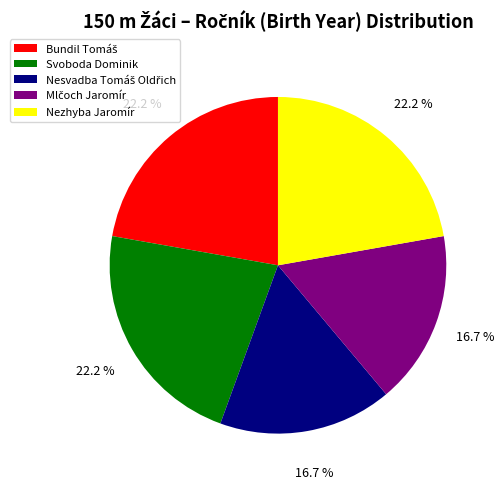

Does Nezhyba Jaromír represent more than half of the total?

No